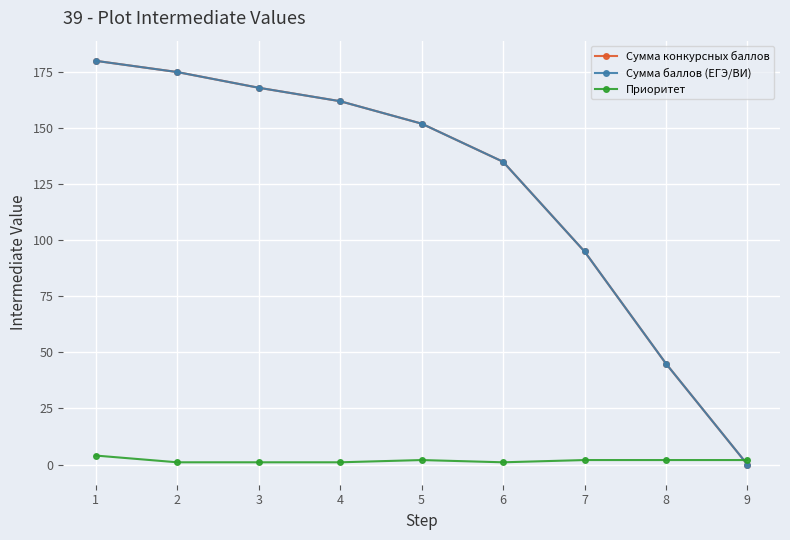

Which series has the largest range (max minus min)?

Сумма конкурсных баллов